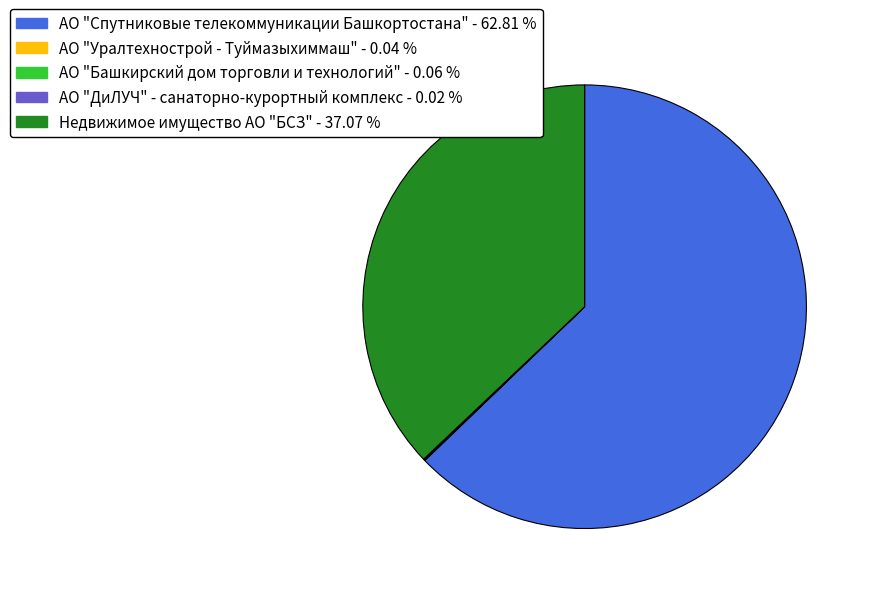

What is the ratio of the value at Недвижимое имущество АО "БСЗ" to the value at АО "Спутниковые телекоммуникации Башкортостана"?

0.6